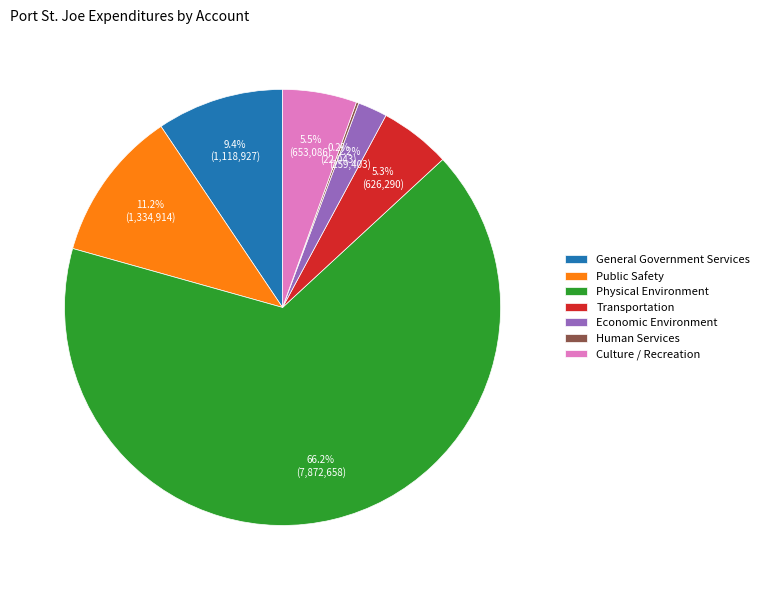

What is the majority slice?

Physical Environment